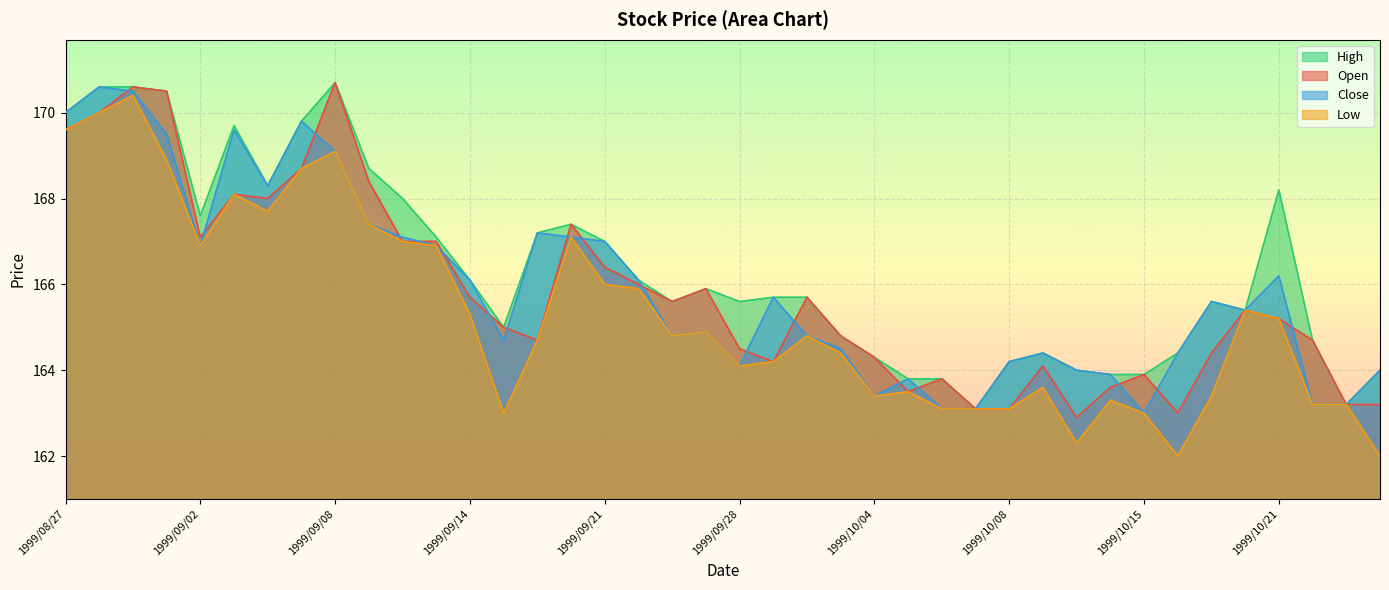

True or false: Open and High cross at least once.

False